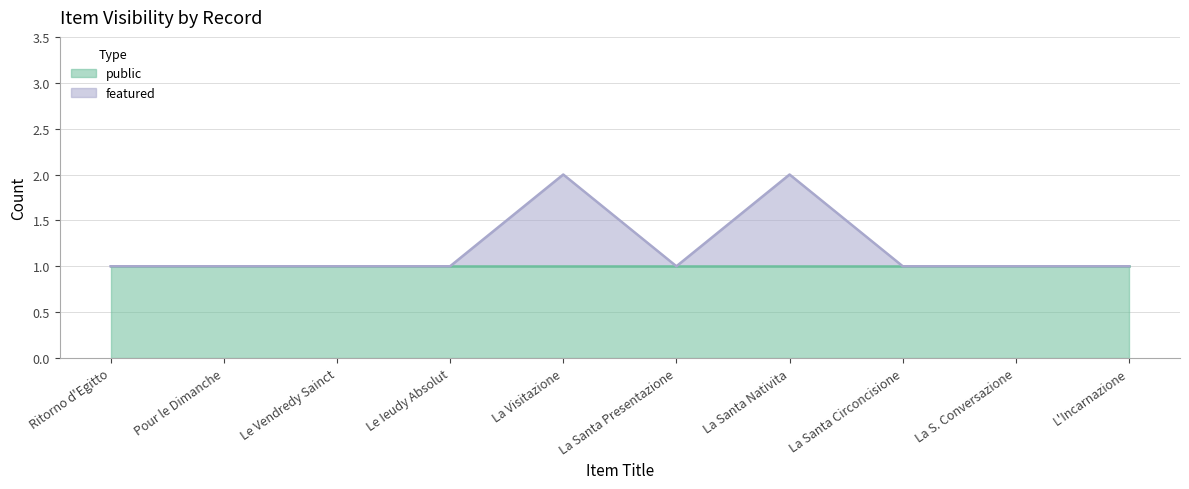

List the labels in order of value, largest first.

La Visitazione, La Santa Nativita, Ritorno d'Egitto, Pour le Dimanche, Le Vendredy Sainct, Le Ieudy Absolut, La Santa Presentazione, La Santa Circoncisione, La S. Conversazione, L'Incarnazione